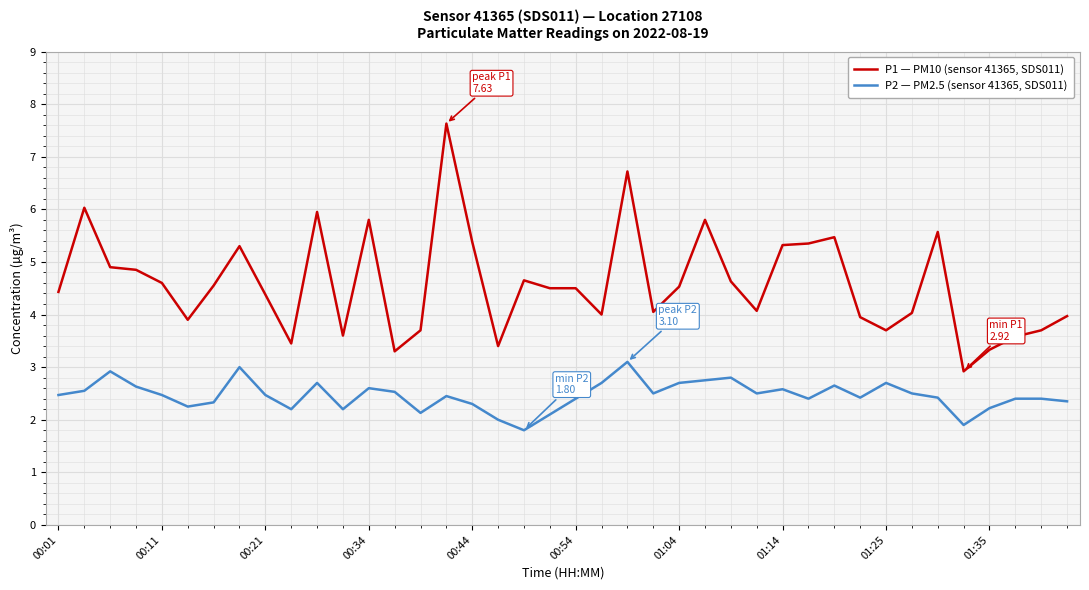

Which series has the widest spread of values?

P1 — PM10 (sensor 41365, SDS011)